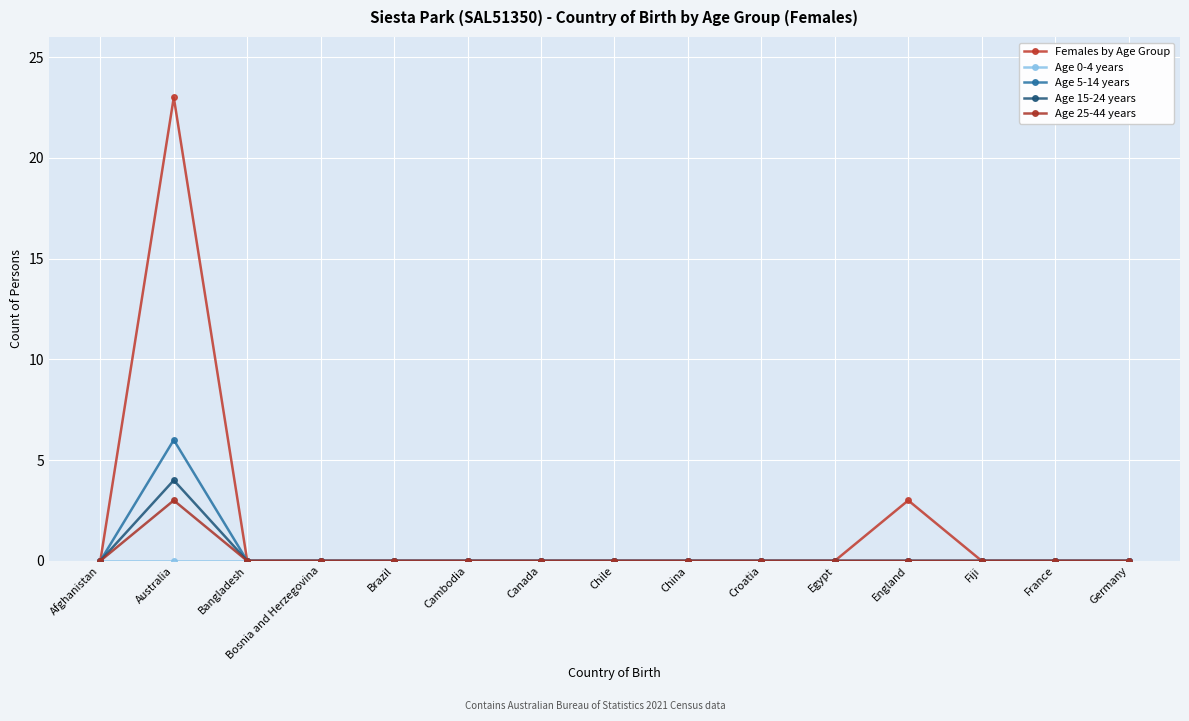

What position from the right is Canada?

9